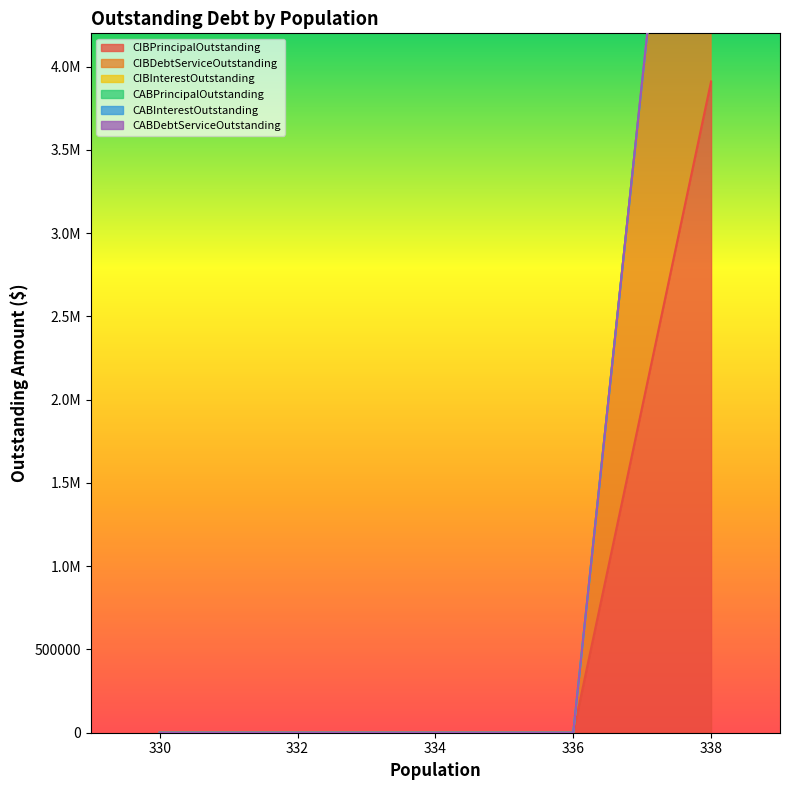

Does the chart display data point markers on the line(s)?

No